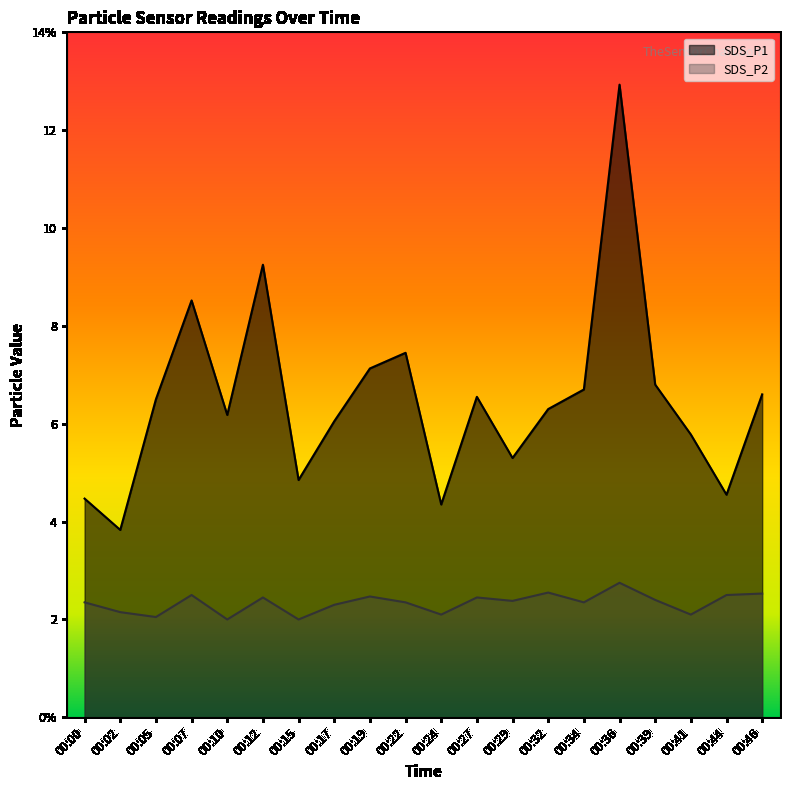

Between 00:10 and 00:46, which series saw the biggest shift?

SDS_P2